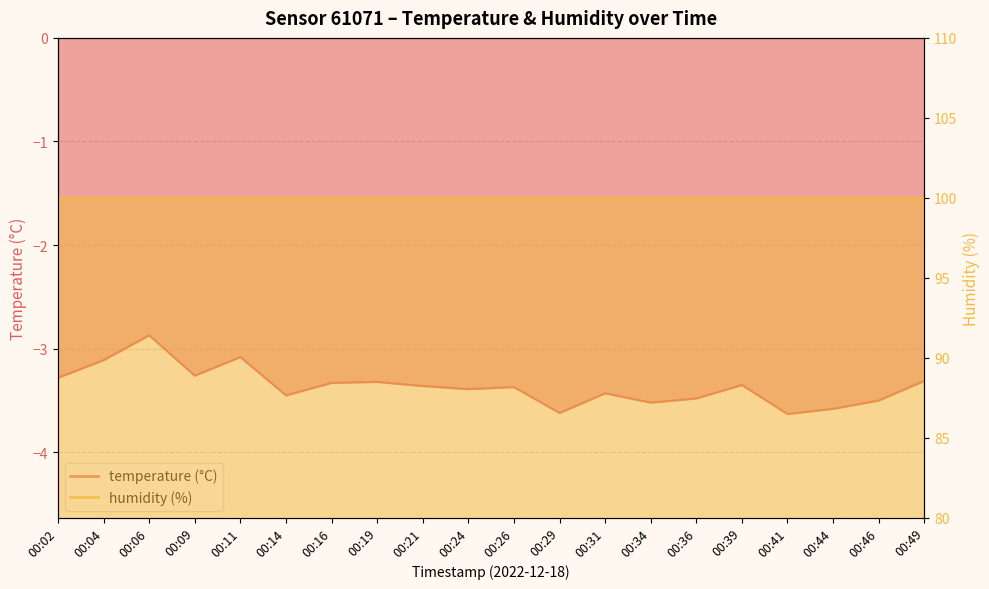

What is the average value?

-3.4